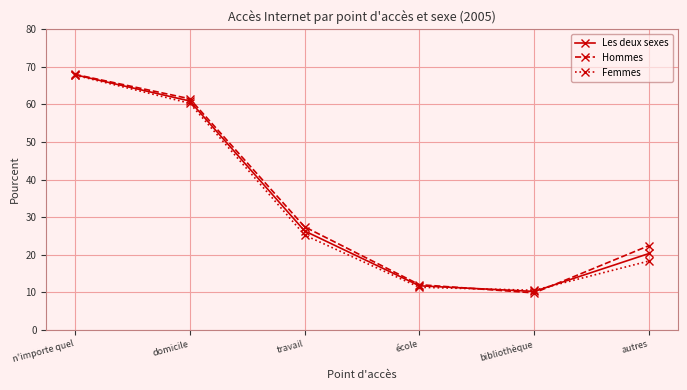

What is the sum of the Femmes values at travail and domicile?

85.5